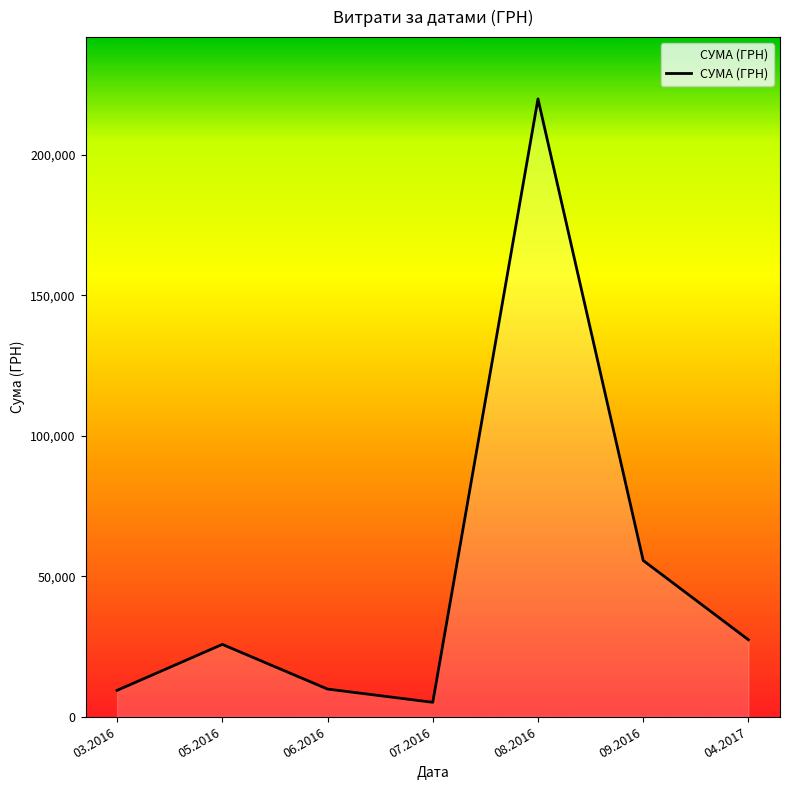

What is the change in value from 09.2016 to 04.2017?

-28232.5